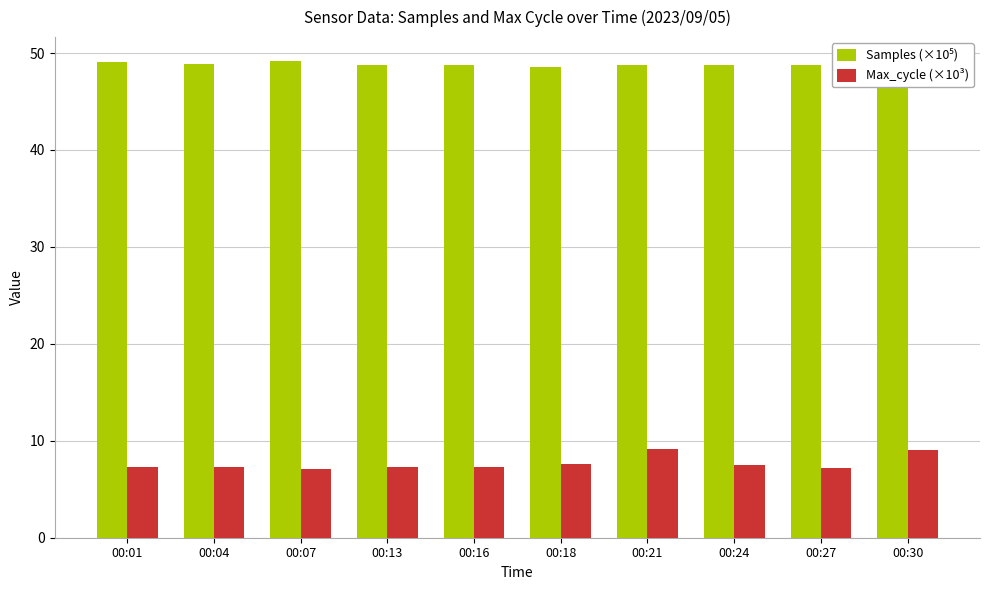

Are the bars horizontal?

No